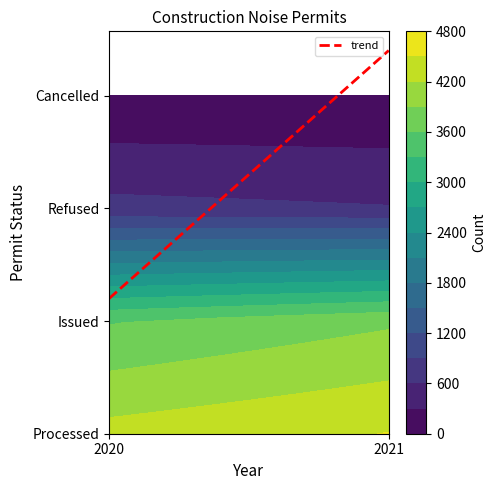

At 2020, list the series in order from largest to smallest.

Processed, Issued, Refused, Cancelled